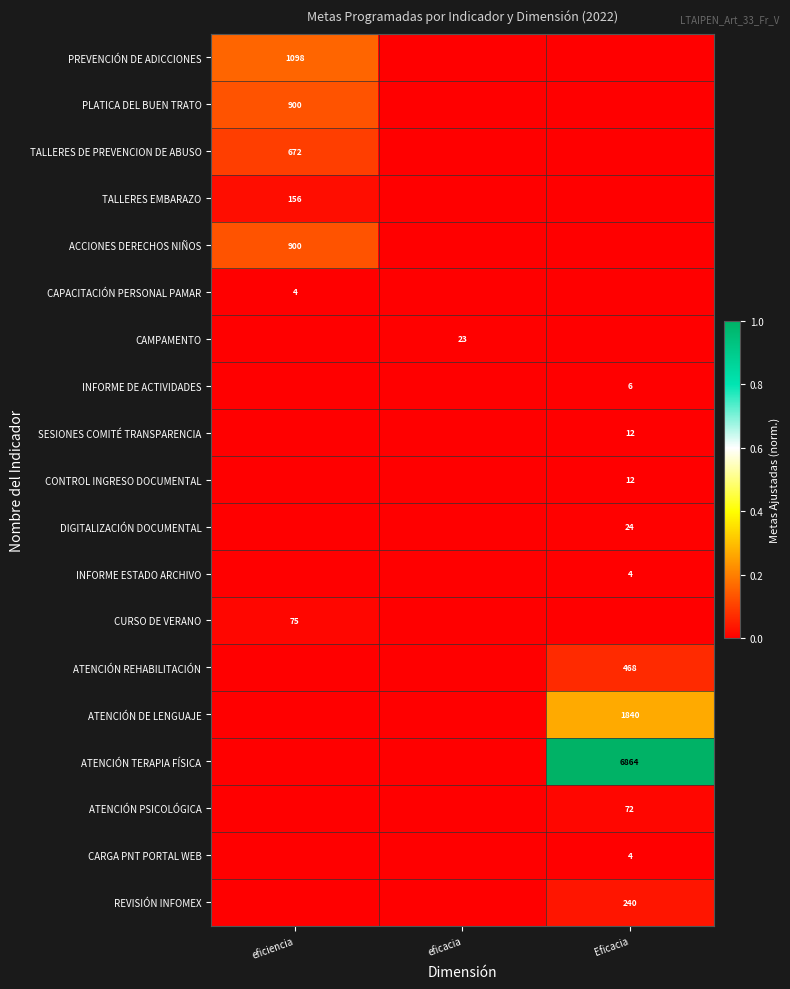

Which category has the highest value across all series?

Eficacia